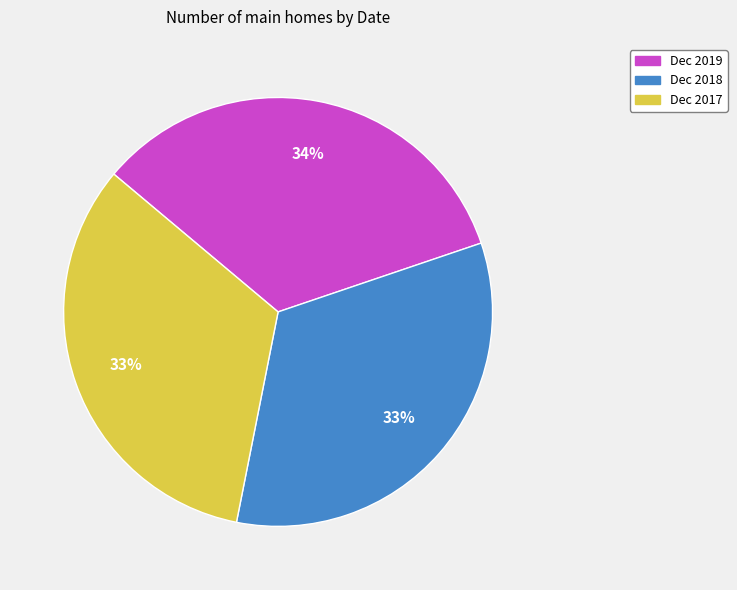

Is the sum of Dec 2019 and Dec 2018 greater than half?

Yes